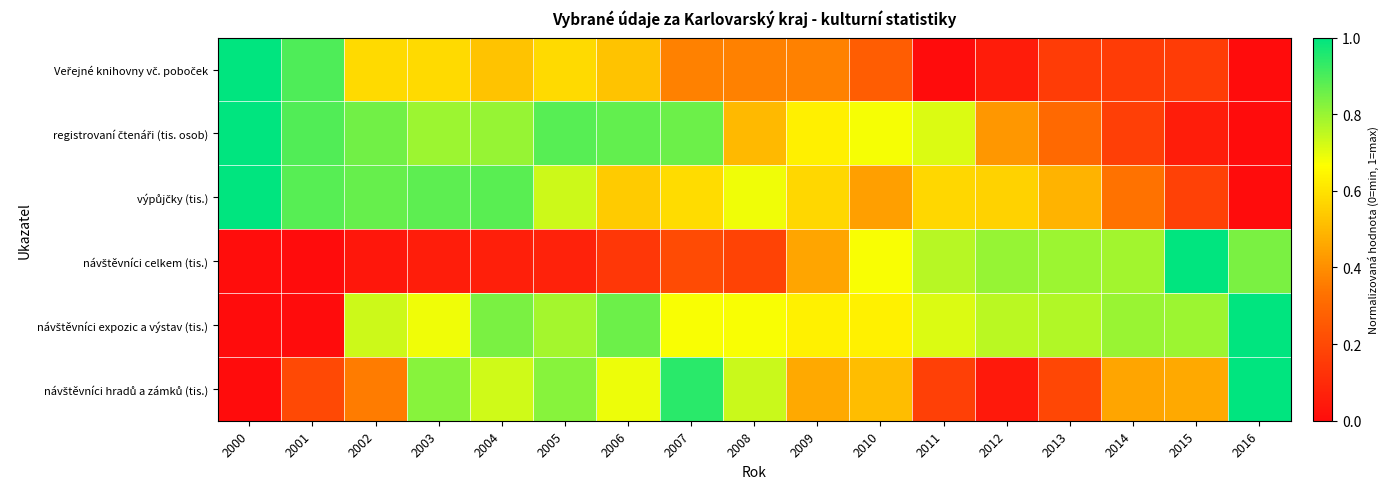

Between 2001 and 2005, which series saw the biggest shift?

návštěvníci expozic a výstav (tis.)